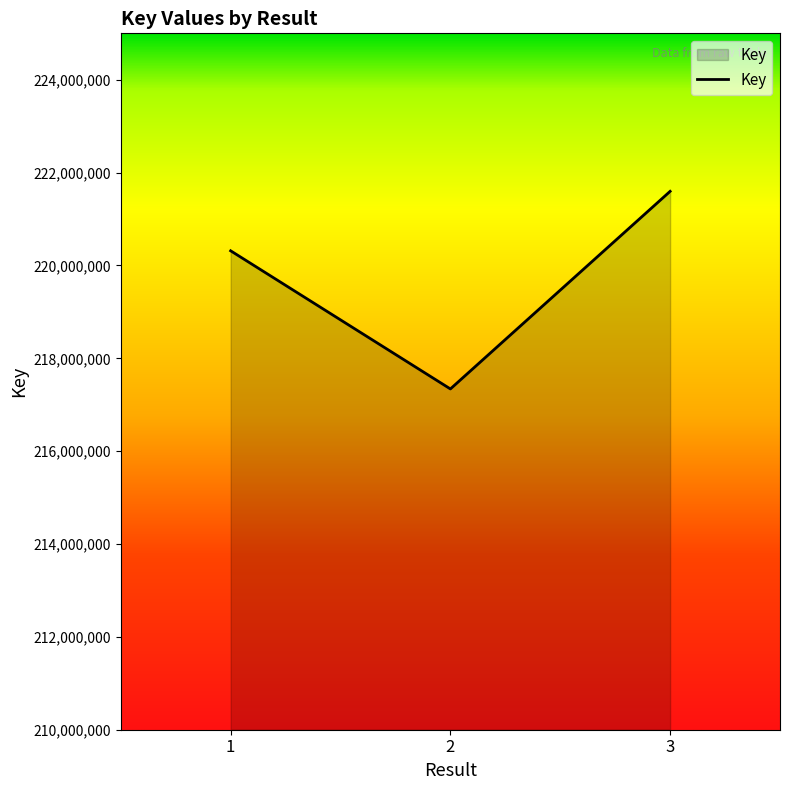

What is the approximate value at 1, to the nearest 50?

220315800